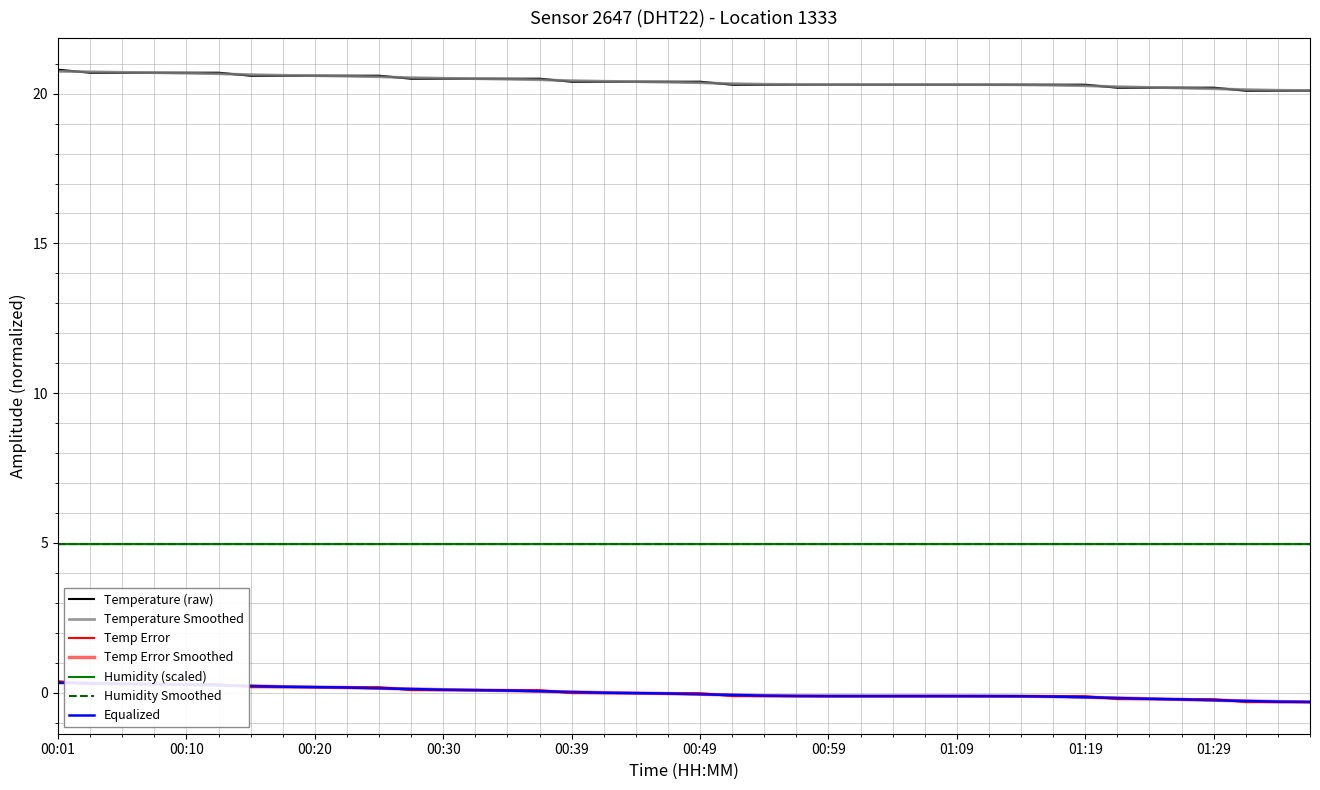

Reading left to right, extract all data points from this chart.

20.8	20.7	20.7	20.7	20.7	20.7	20.6	20.6	20.6	20.6	20.6	20.5	20.5	20.5	20.5	20.5	20.4	20.4	20.4	20.4	20.4	20.3	20.3	20.3	20.3	20.3	20.3	20.3	20.3	20.3	20.3	20.3	20.3	20.2	20.2	20.2	20.2	20.1	20.1	20.1